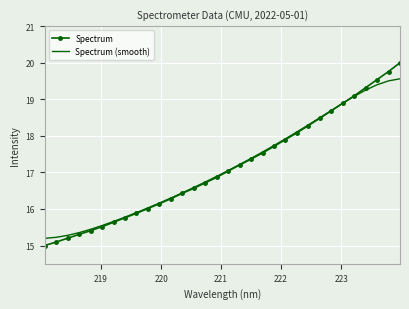

Rank the series by their maximum value, from lowest to highest.

Spectrum (smooth), Spectrum